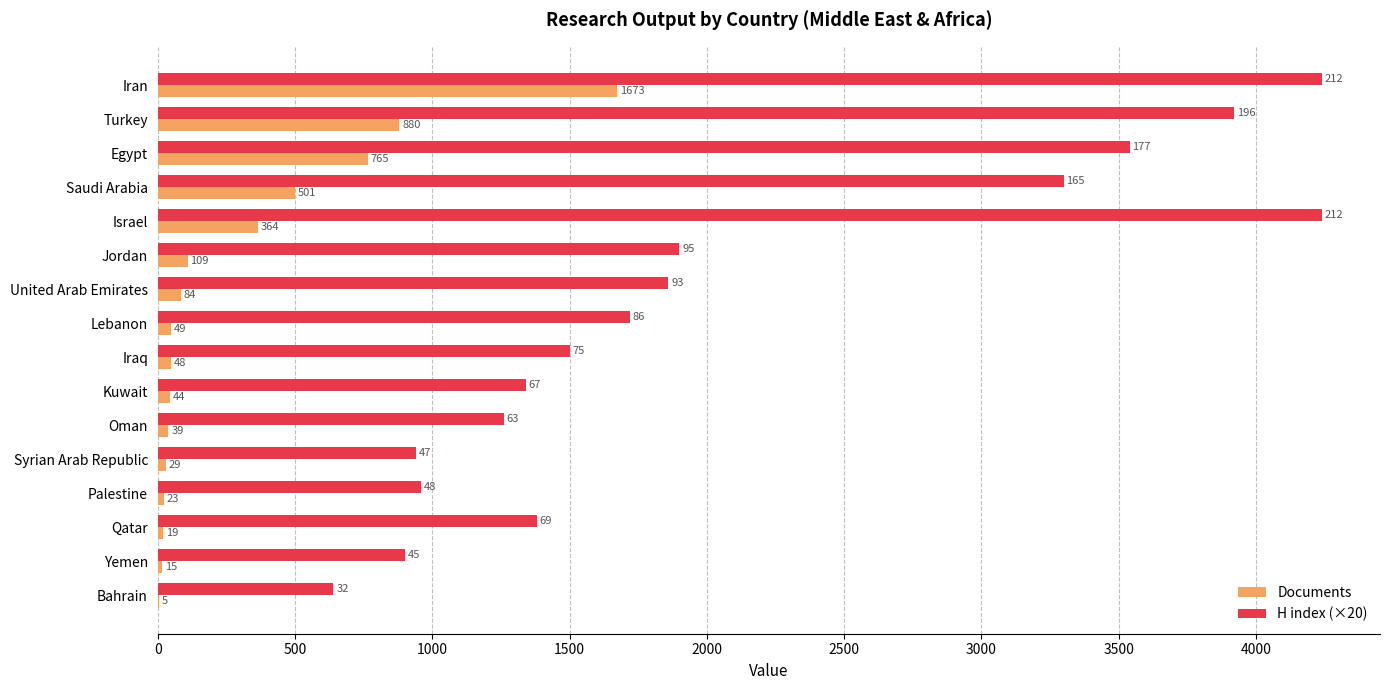

The Documents series shows 314 at Saudi Arabia. True or false?

False